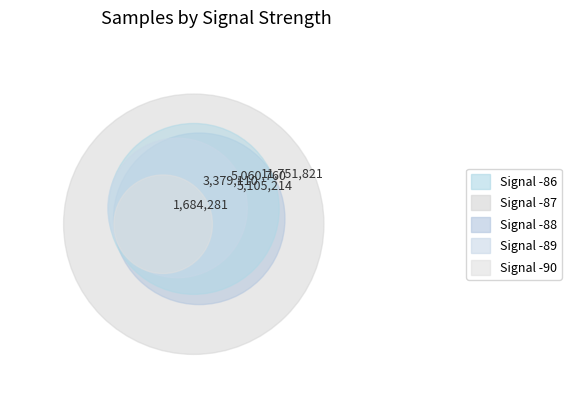

True or false: -87 accounts for 10% of the total.

True